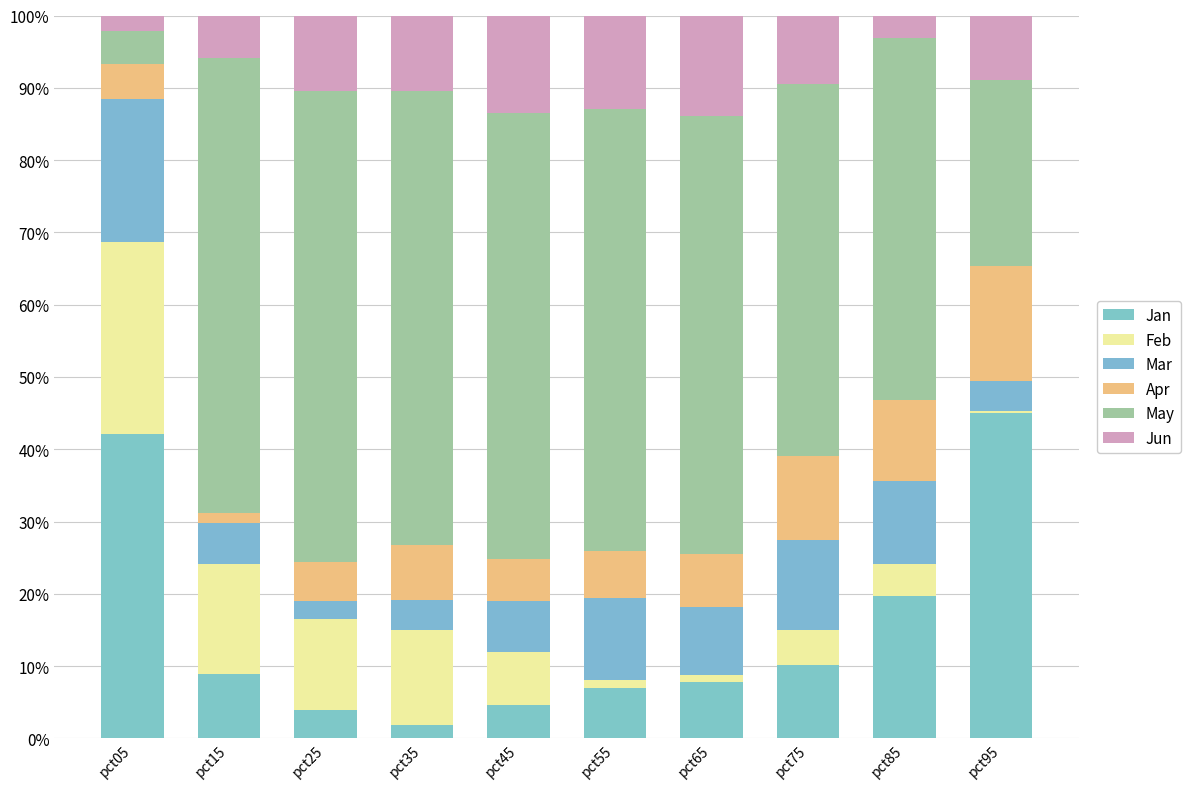

Which series has the largest range (max minus min)?

May